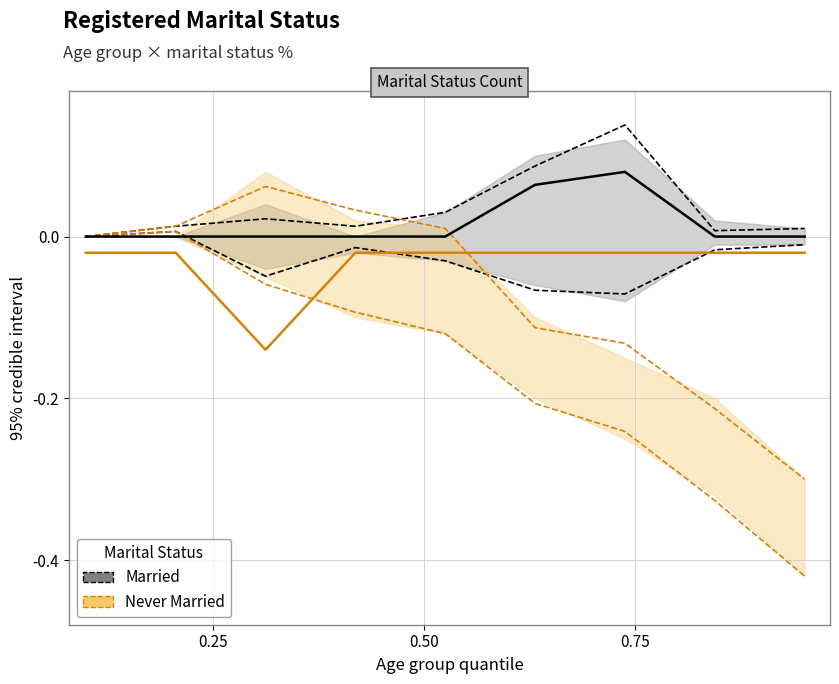

Reading left to right, extract all data points from this chart.

Married (upper): 0.0	0.0	0.0	0.0	0.0	0.1	0.1	0.0	0.0
Married: 0.0	0.0	0.0	0.0	0.0	0.1	0.1	0.0	0.0
Never Married (upper): 0.0	0.0	0.1	0.0	0.0	-0.1	-0.1	-0.2	-0.3
Never Married: -0.0	-0.0	-0.1	-0.0	-0.0	-0.0	-0.0	-0.0	-0.0